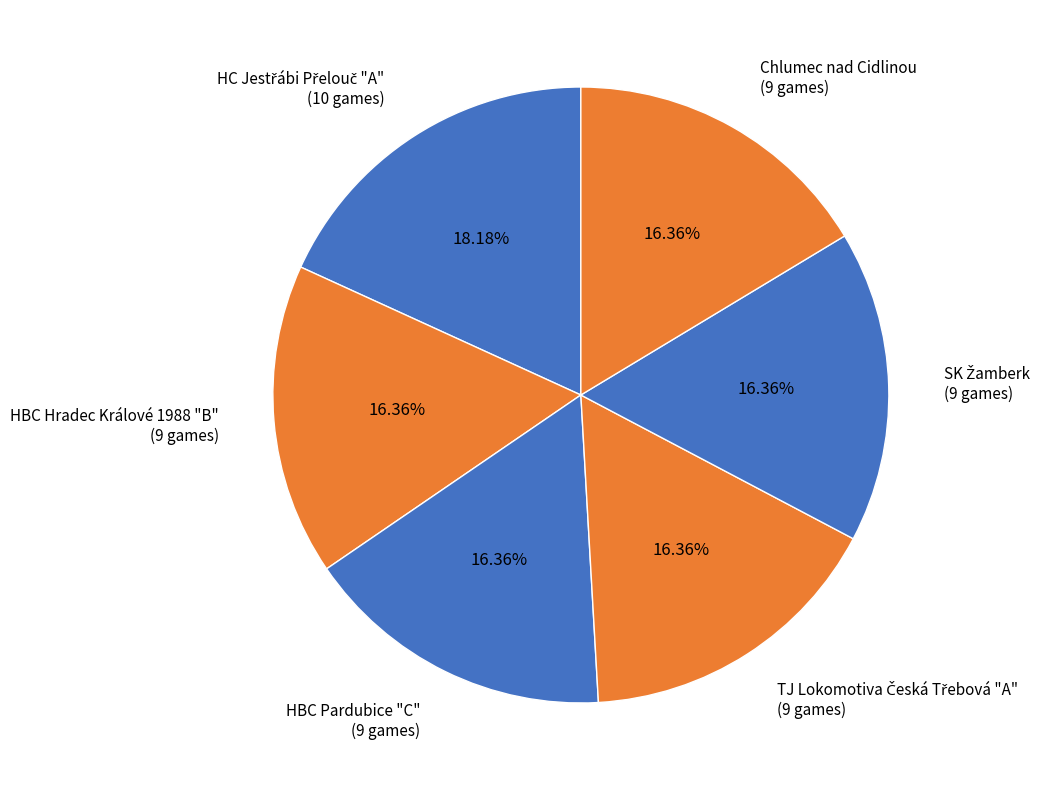

Is HBC Hradec Králové 1988 "B" the majority of the pie?

No